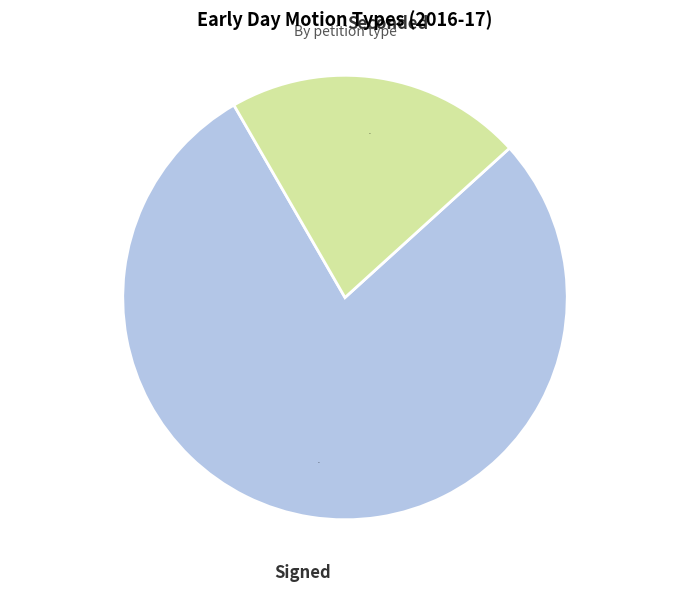

What is the majority slice?

Signed